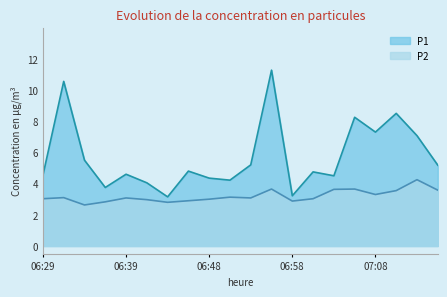

How many interior local peaks does the P1 series have?

7